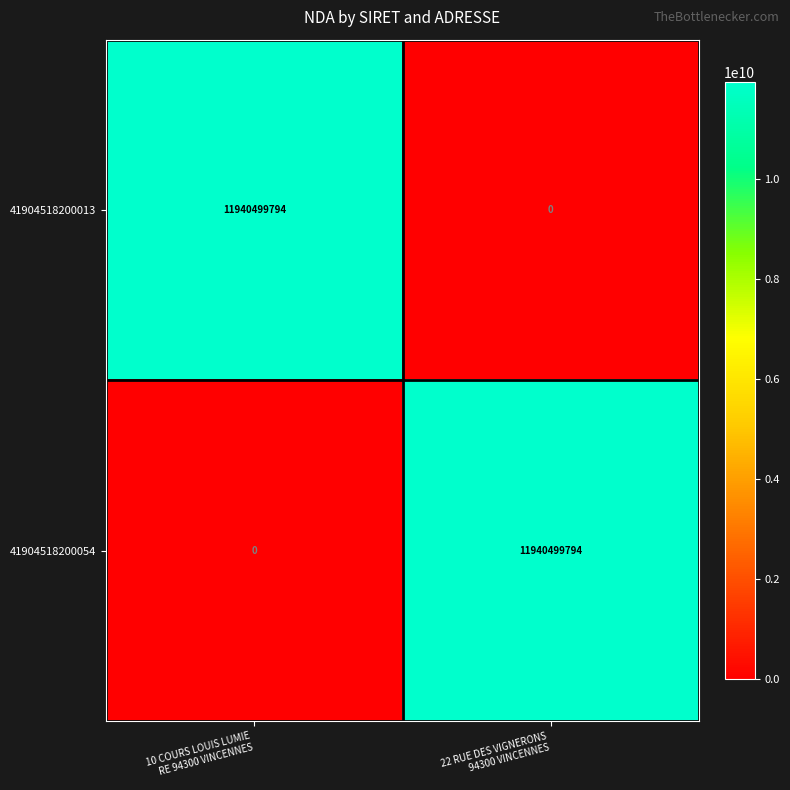

How many series are shown in this chart?

2